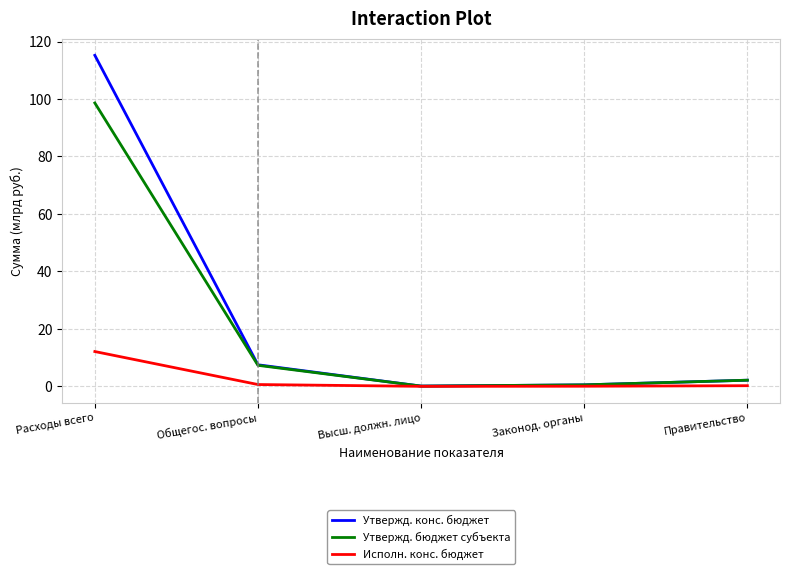

Rank the series by their maximum value, from highest to lowest.

Утвержд. конс. бюджет, Утвержд. бюджет субъекта, Исполн. конс. бюджет